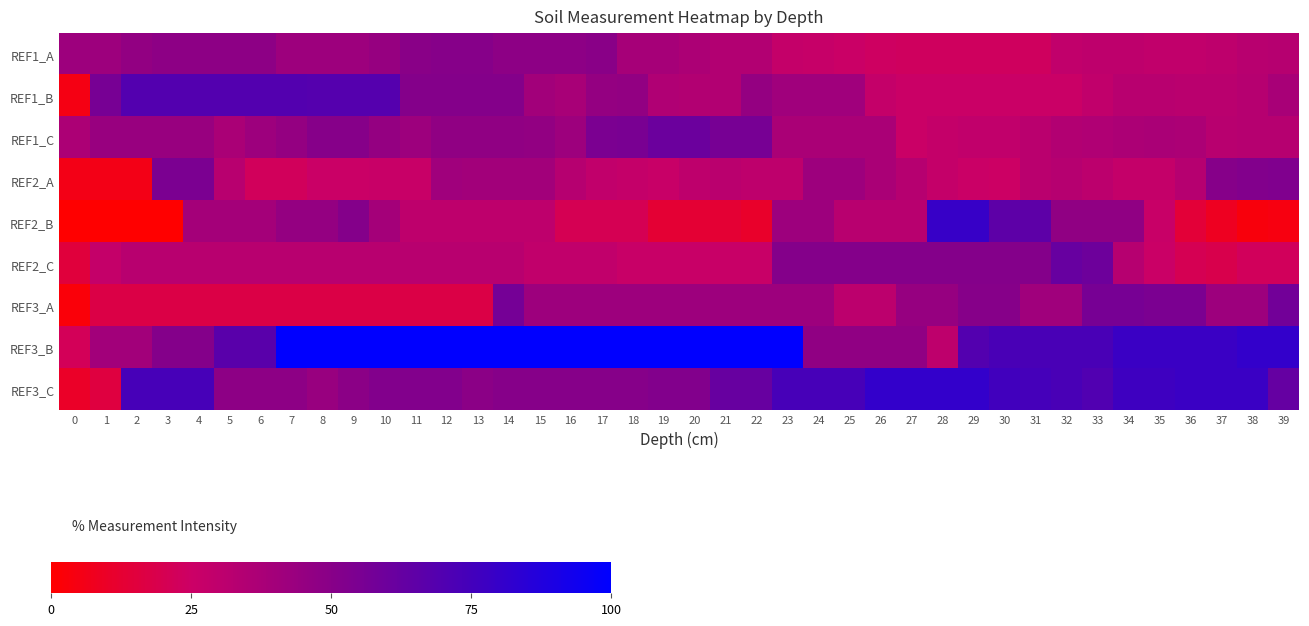

Rank the series by their maximum value, from highest to lowest.

REF3_B, REF3_C, REF2_B, REF1_B, REF2_C, REF1_C, REF3_A, REF2_A, REF1_A